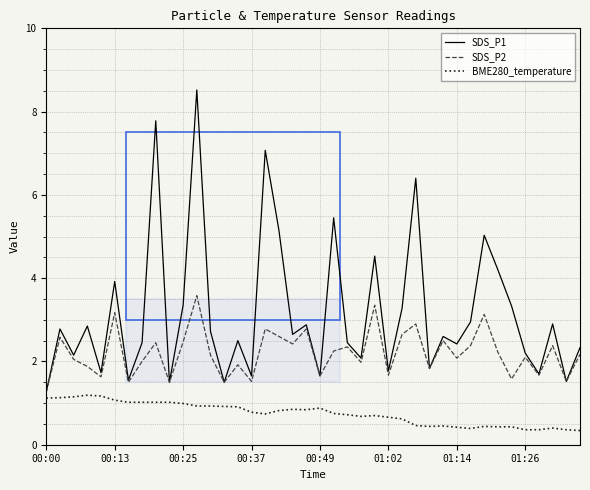

What is the minimum value shown in the chart?

0.3